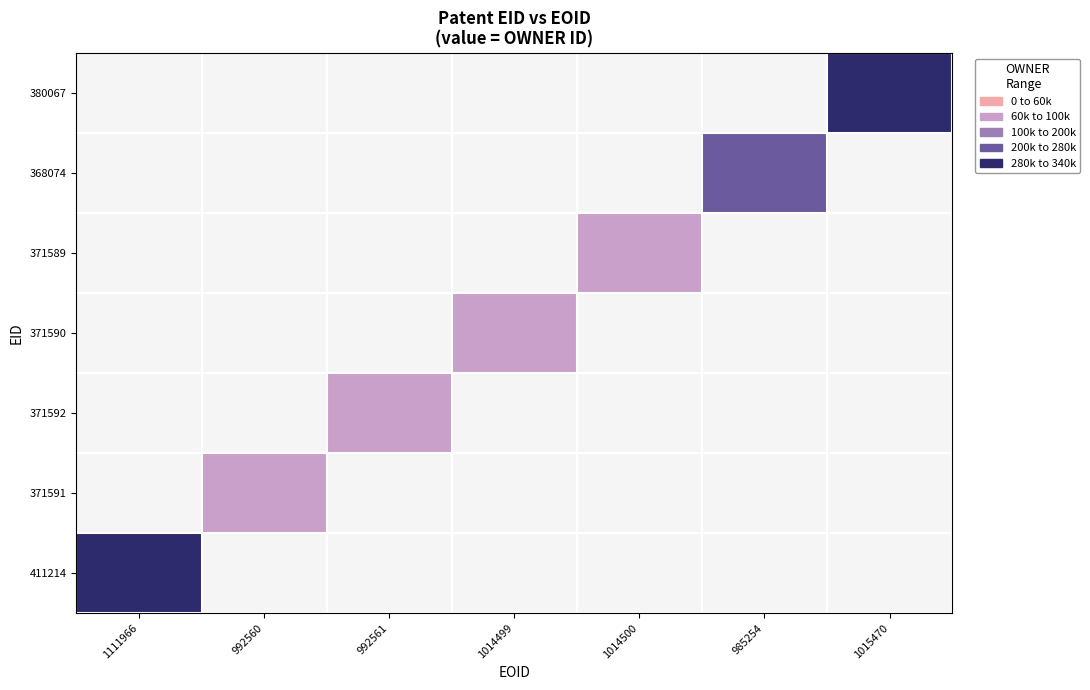

Reading left to right, extract all data points from this chart.

411214: 1111966=323813	992560=-1	992561=-1	1014499=-1	1014500=-1	985254=-1	1015470=-1
371591: 1111966=-1	992560=60338	992561=-1	1014499=-1	1014500=-1	985254=-1	1015470=-1
371592: 1111966=-1	992560=-1	992561=60338	1014499=-1	1014500=-1	985254=-1	1015470=-1
371590: 1111966=-1	992560=-1	992561=-1	1014499=60338	1014500=-1	985254=-1	1015470=-1
371589: 1111966=-1	992560=-1	992561=-1	1014499=-1	1014500=60338	985254=-1	1015470=-1
368074: 1111966=-1	992560=-1	992561=-1	1014499=-1	1014500=-1	985254=262684	1015470=-1
380067: 1111966=-1	992560=-1	992561=-1	1014499=-1	1014500=-1	985254=-1	1015470=323813